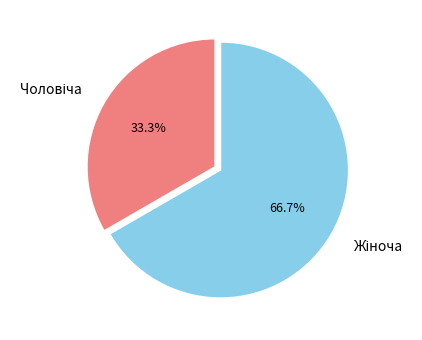

Is there a majority slice in this chart?

Yes